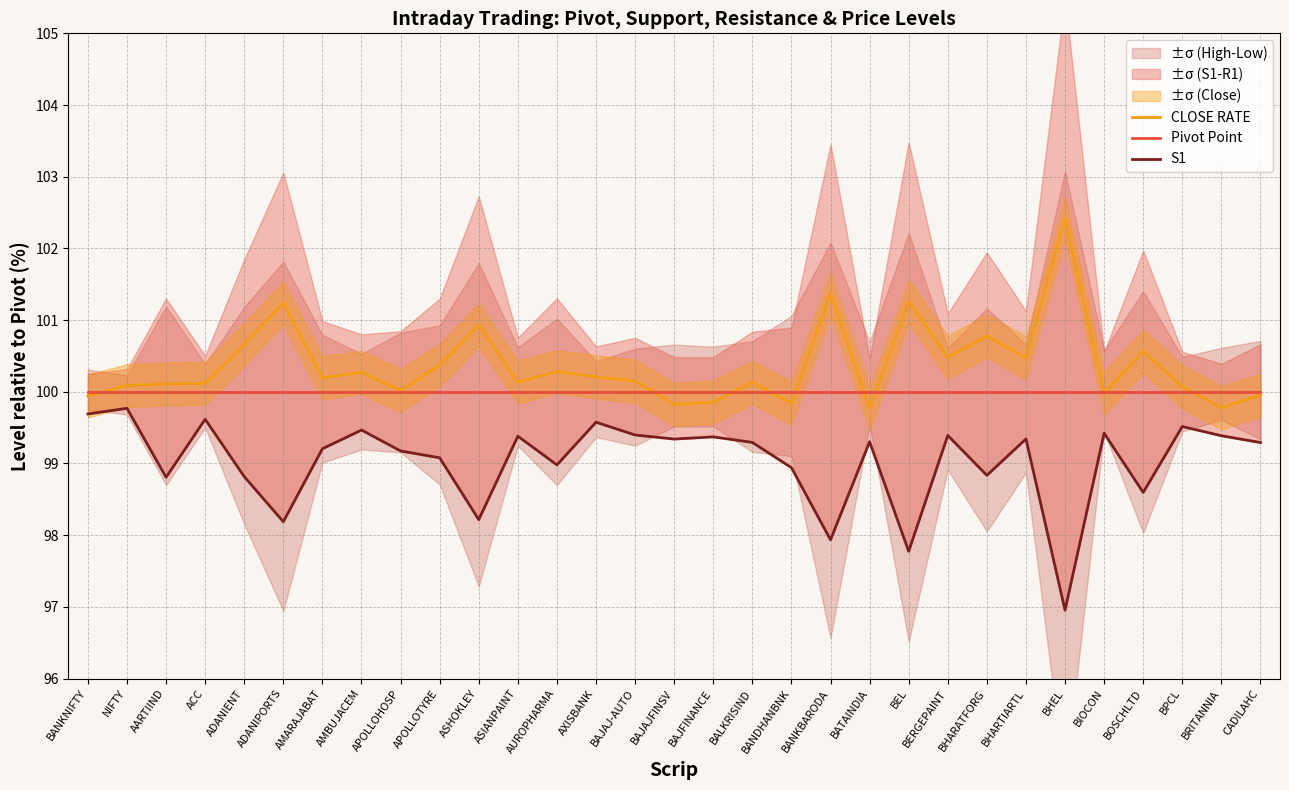

Is the value of S1 at AMBUJACEM greater than the value of Pivot Point at BIOCON?

No